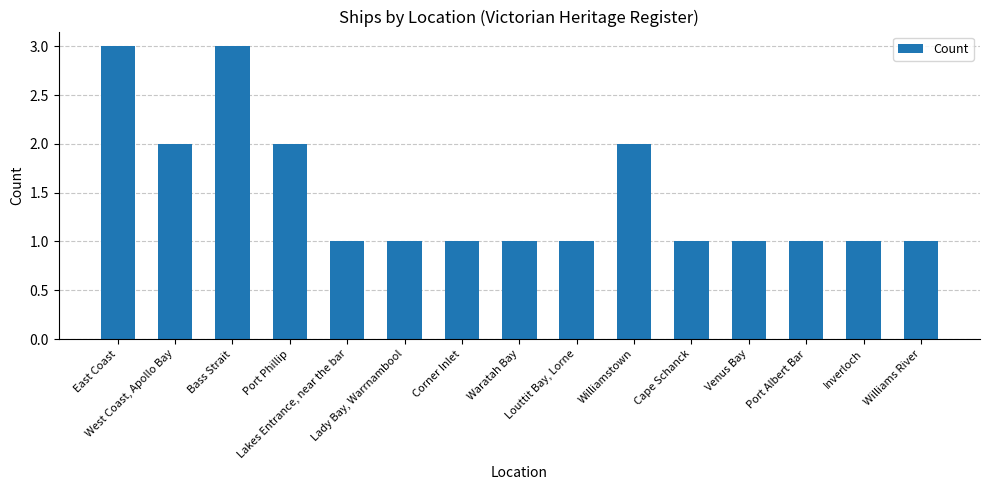

Reading right to left, extract all data points from this chart.

Williams River=1	Inverloch=1	Port Albert Bar=1	Venus Bay=1	Cape Schanck=1	Williamstown=2	Louttit Bay, Lorne=1	Waratah Bay=1	Corner Inlet=1	Lady Bay, Warrnambool=1	Lakes Entrance, near the bar=1	Port Phillip=2	Bass Strait=3	West Coast, Apollo Bay=2	East Coast=3